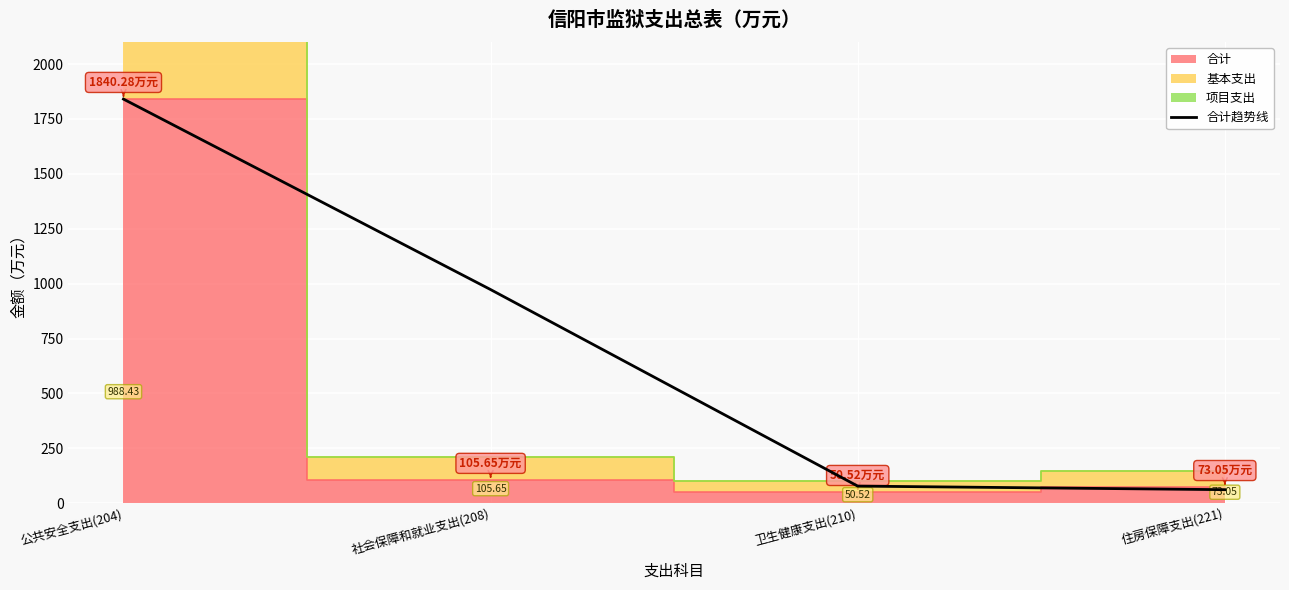

Where is the data nearest to the value 951?

社会保障和就业支出(208)